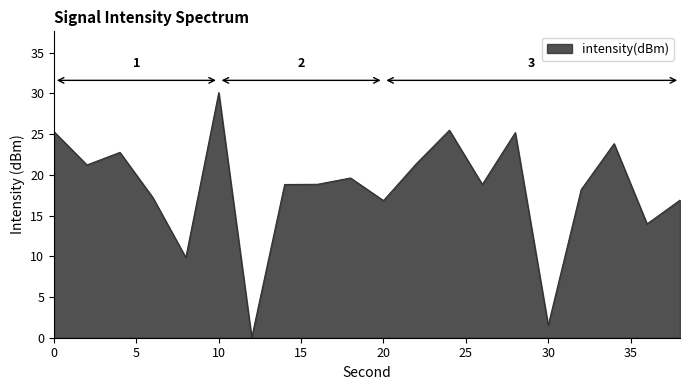

What is the maximum value shown in the chart?

30.1